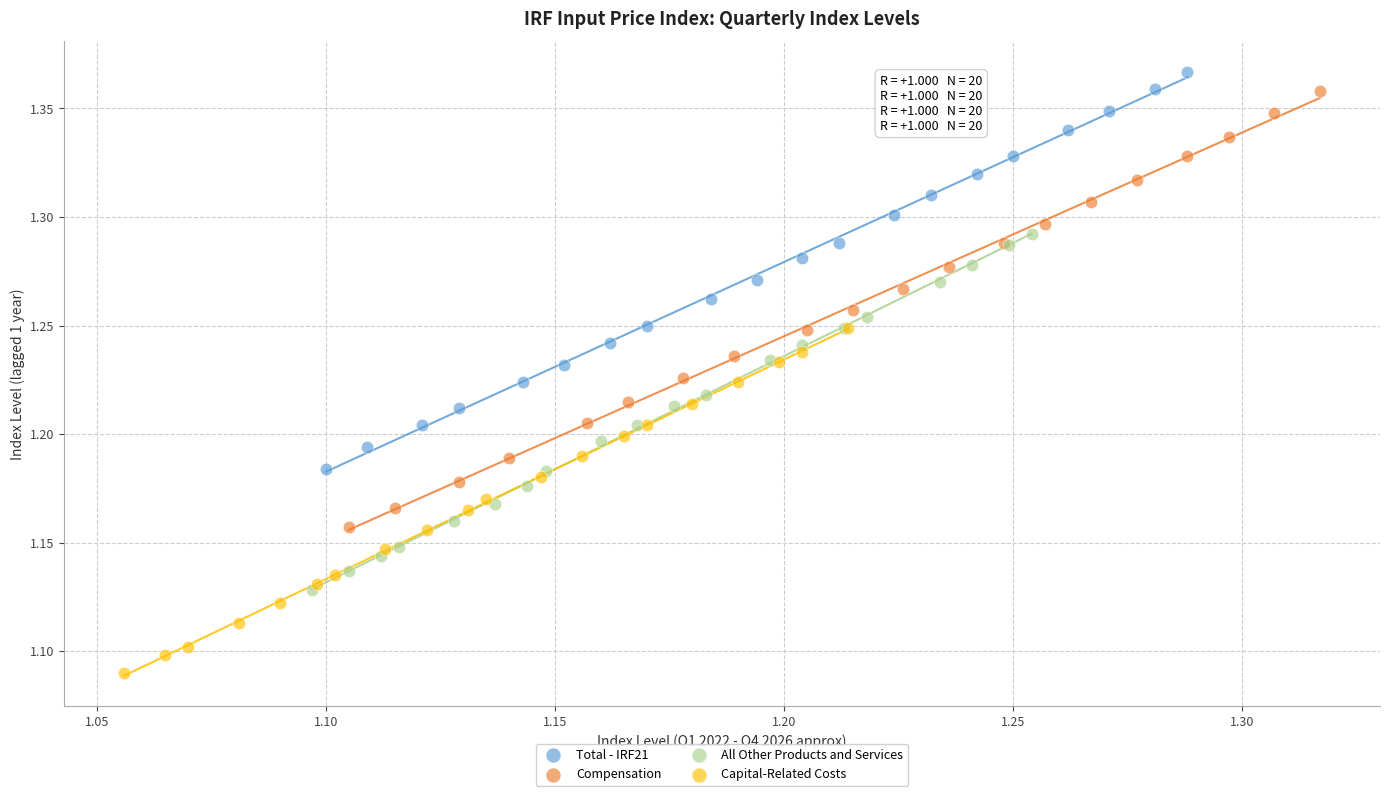

Which series contains the lowest Y value?

Capital-Related Costs